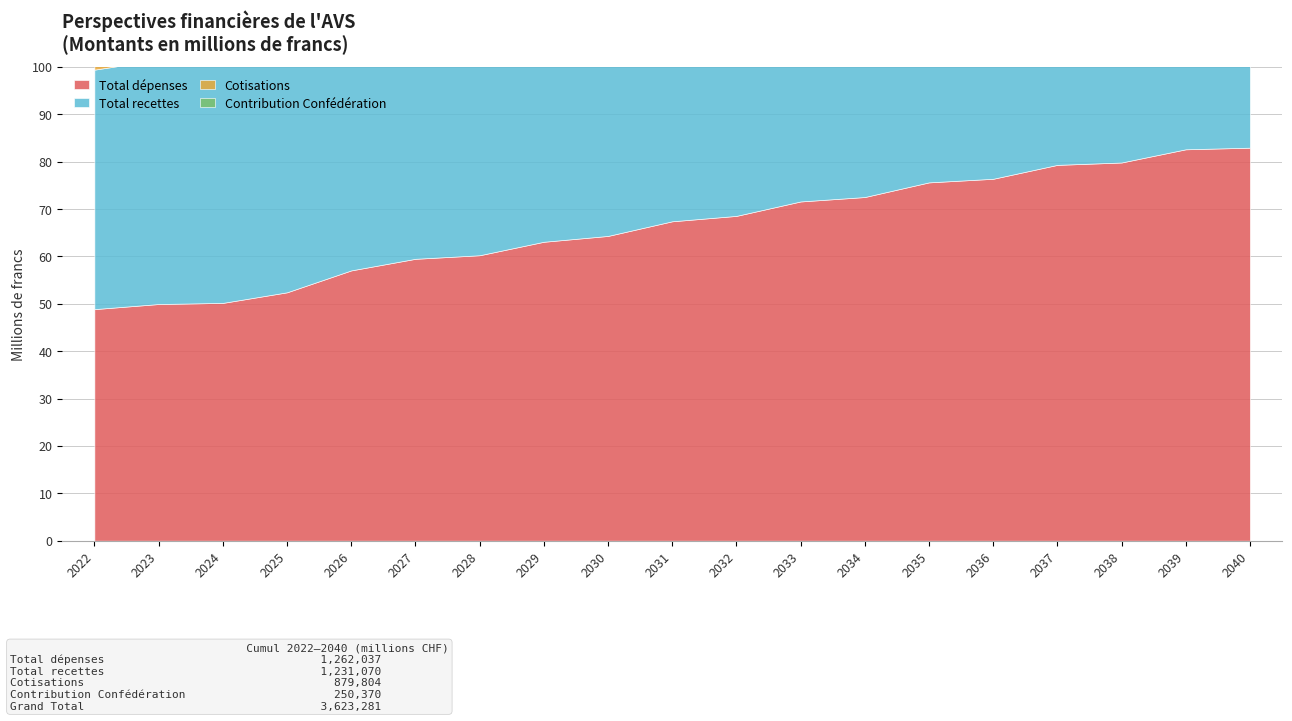

What is the spread (max minus min) of values at 2027?

49137